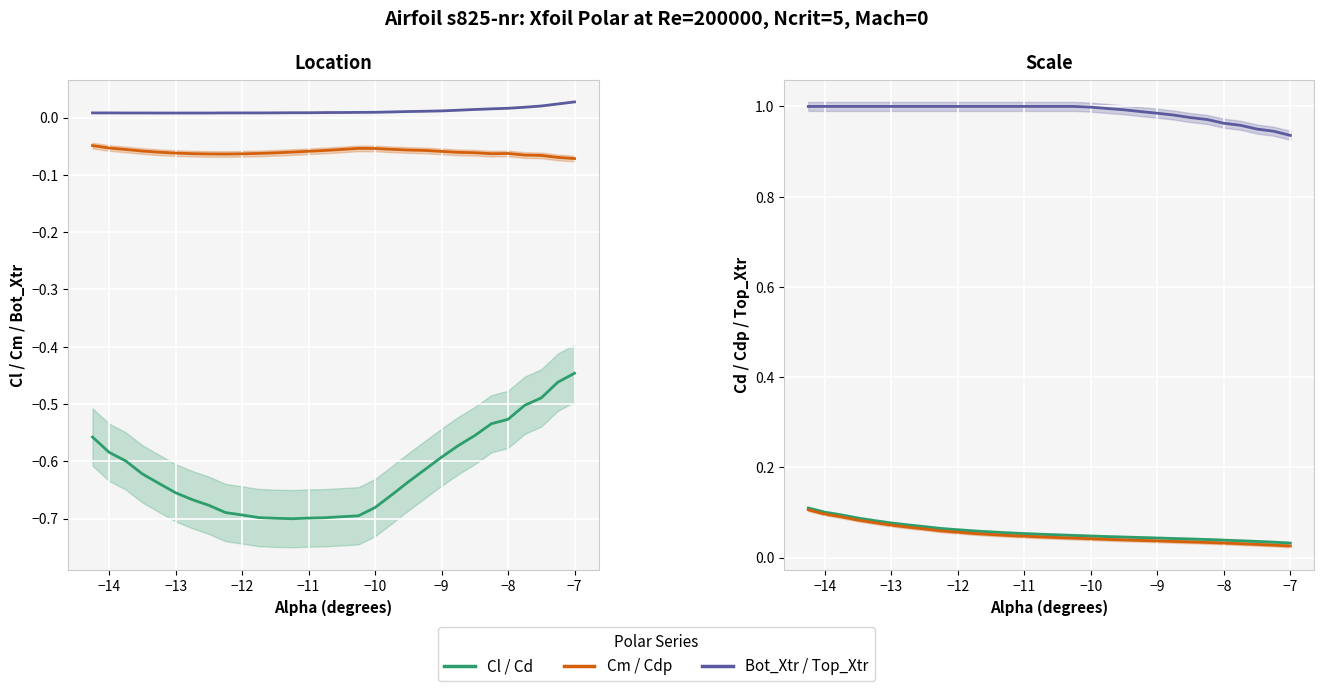

Rank the series at −9 from lowest to highest value.

Cl, Cm, Bot_Xtr, Cdp, Cd, Top_Xtr